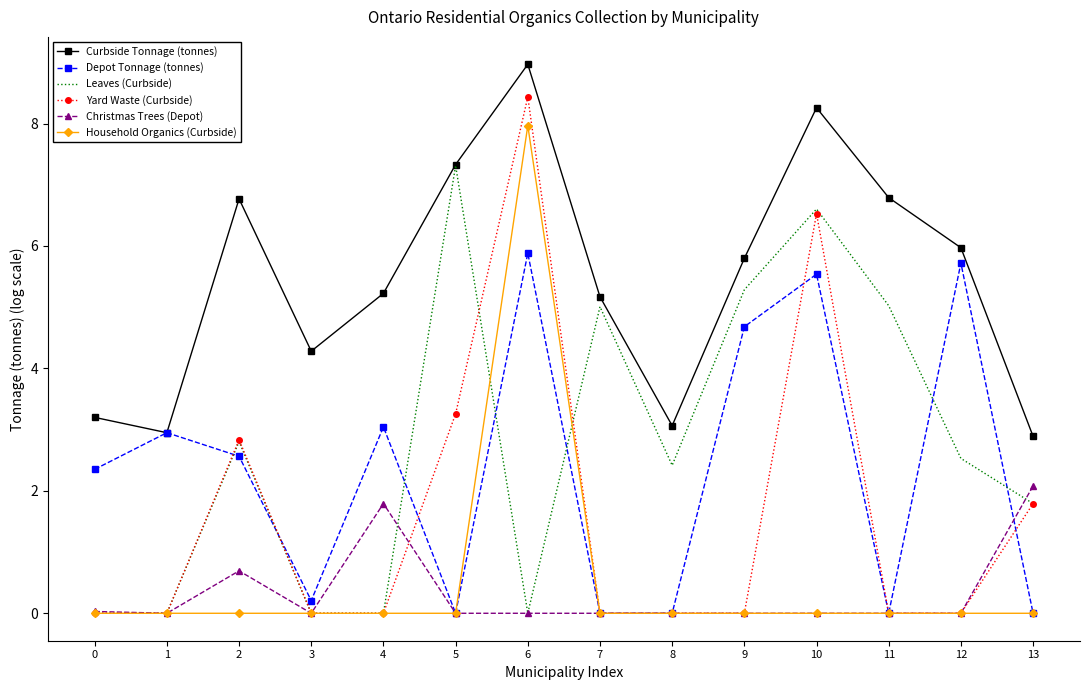

Is it true that Curbside Tonnage (tonnes) equals 9.2 at 9?

False